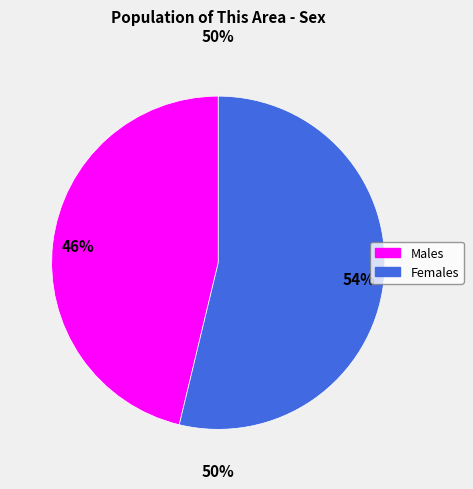

Between Male and Female, which is larger?

Female